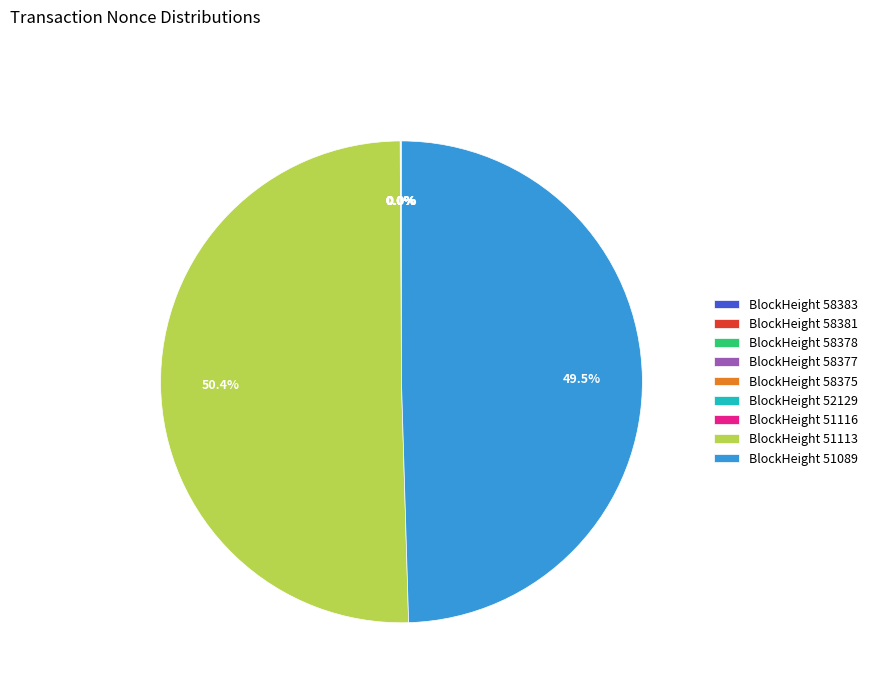

What is the majority slice?

BlockHeight 51113